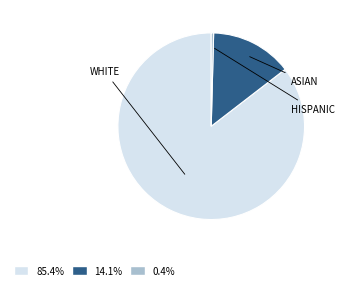

Is there a majority slice in this chart?

Yes